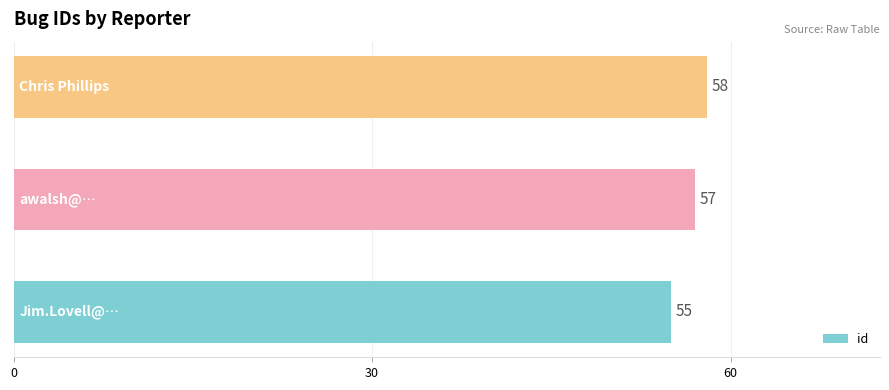

Reading bottom to top, what are all the values shown in this chart?

55	57	58